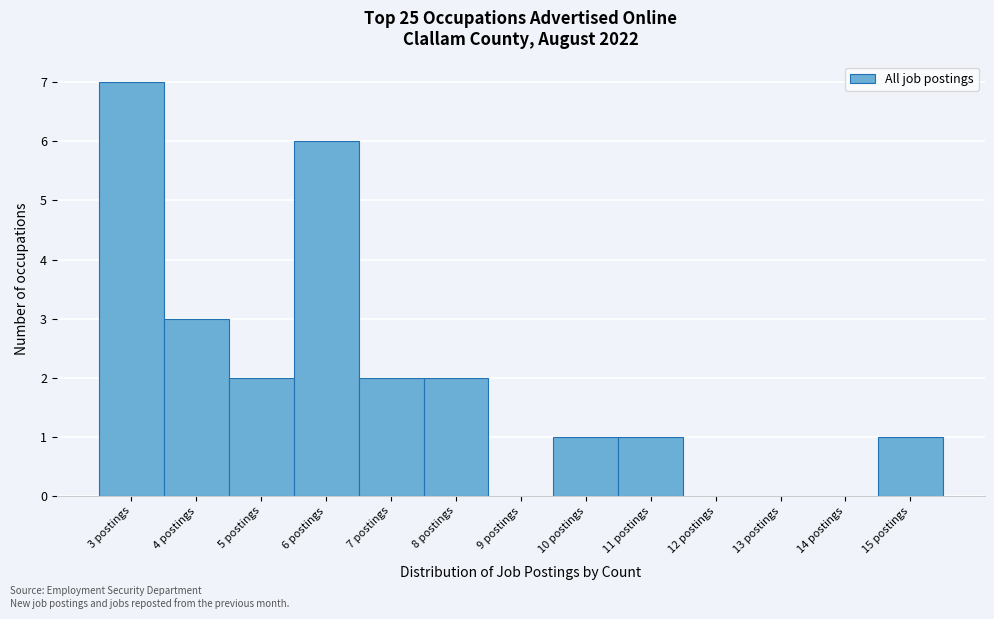

Reading left to right, what are all the values shown in this chart?

3 postings=7	4 postings=3	5 postings=2	6 postings=6	7 postings=2	8 postings=2	9 postings=0	10 postings=1	11 postings=1	12 postings=0	13 postings=0	14 postings=0	15 postings=1